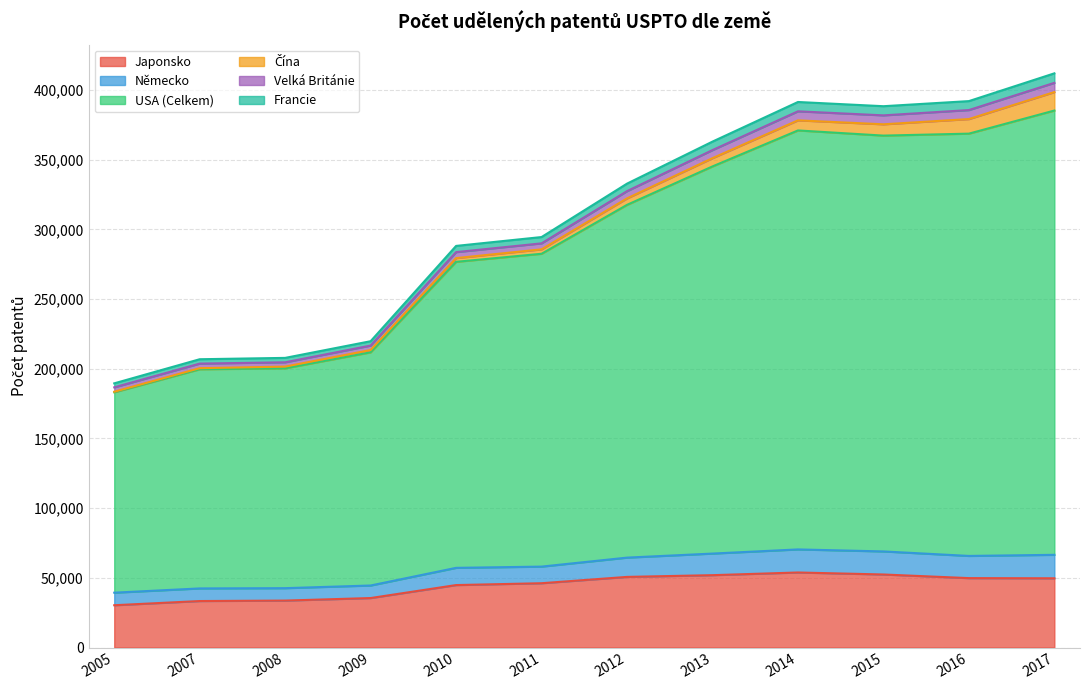

True or false: Francie and Velká Británie cross at least once.

False